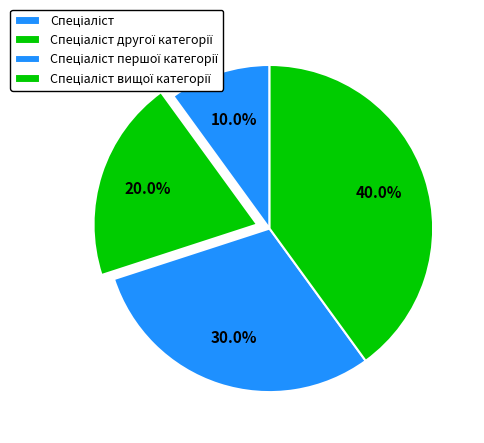

Combined, do Спеціаліст вищої категорії and Спеціаліст account for over 50%?

No